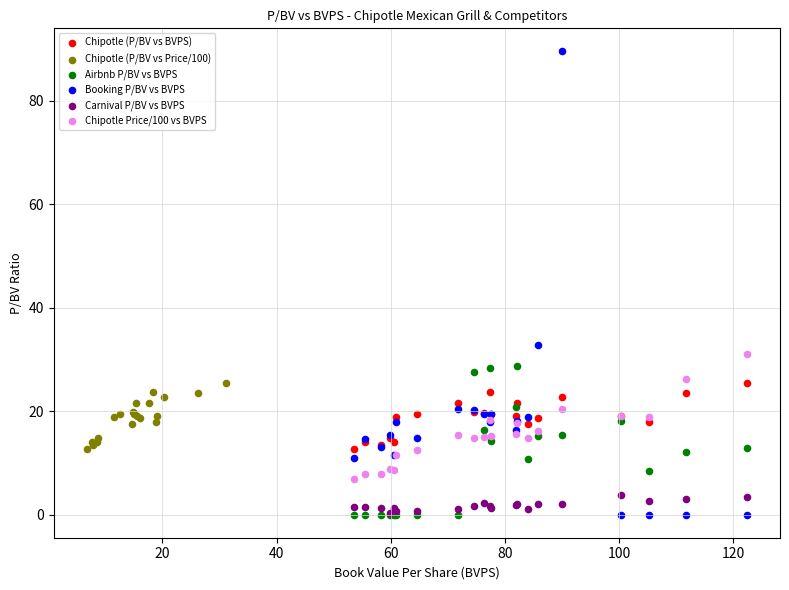

Which series has the widest spread of Y values?

Booking P/BV vs BVPS